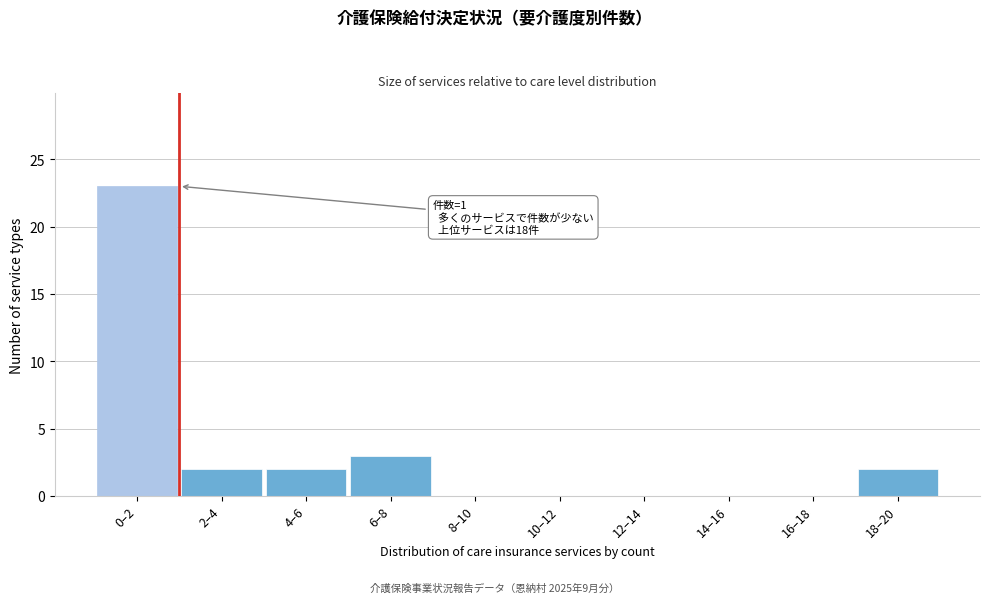

Reading right to left, list all the values displayed in this chart.

18–20=2	16–18=0	14–16=0	12–14=0	10–12=0	8–10=0	6–8=3	4–6=2	2–4=2	0–2=23